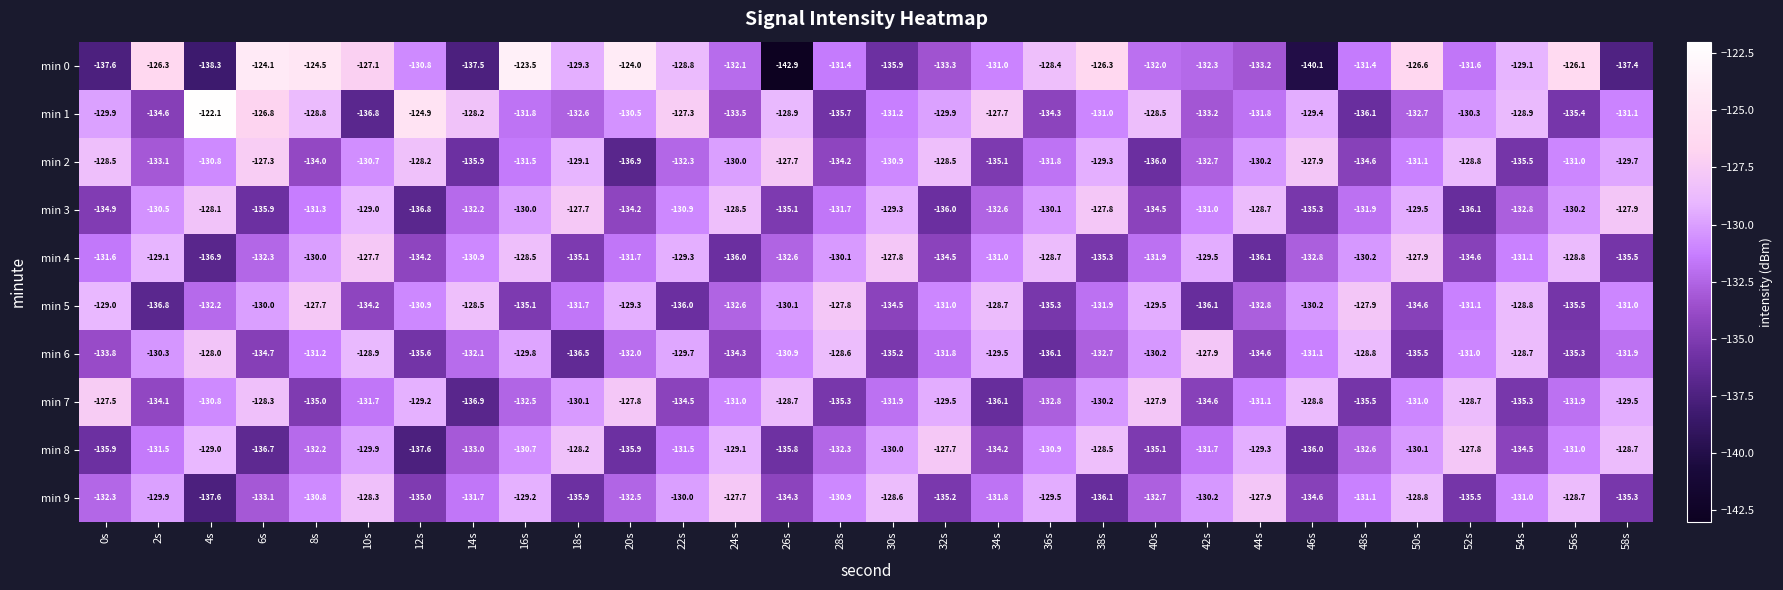

At how many categories does at least one series exceed -133?

30